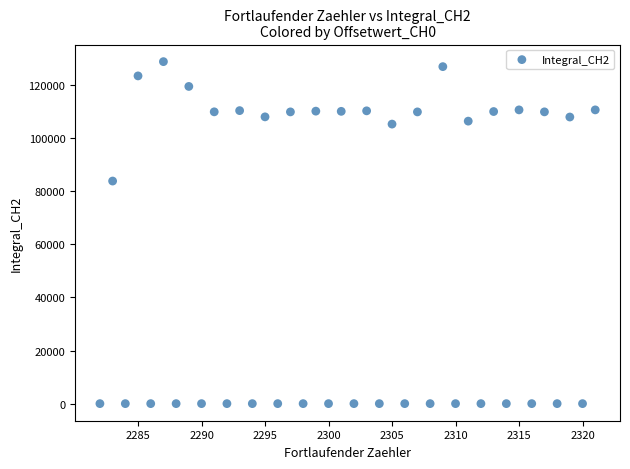

What is the range of X values (max minus min)?

39